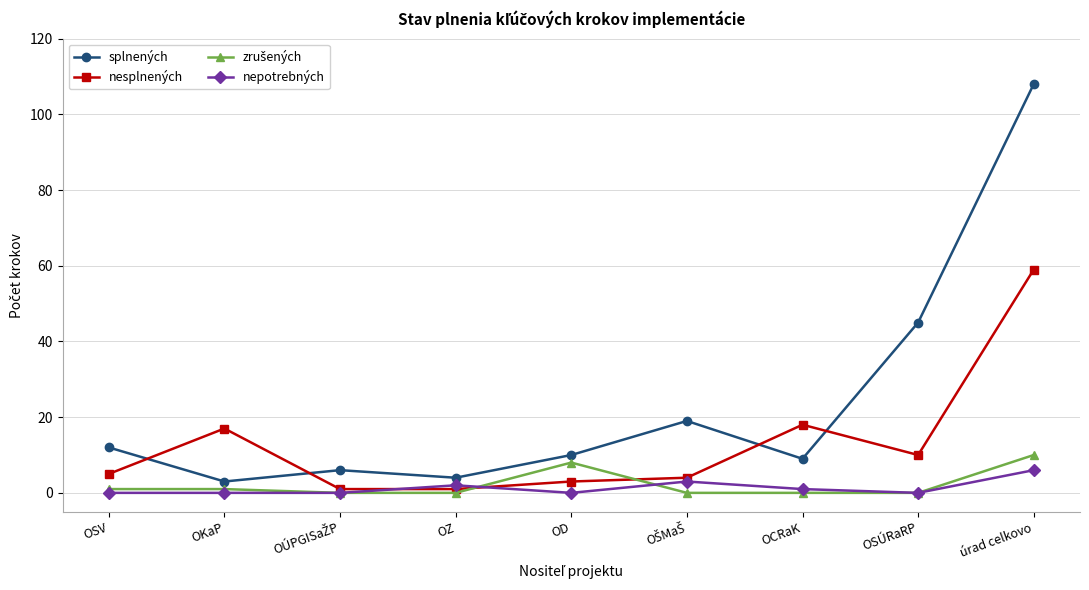

What is the difference between the highest and lowest values at OSÚRaRP?

45